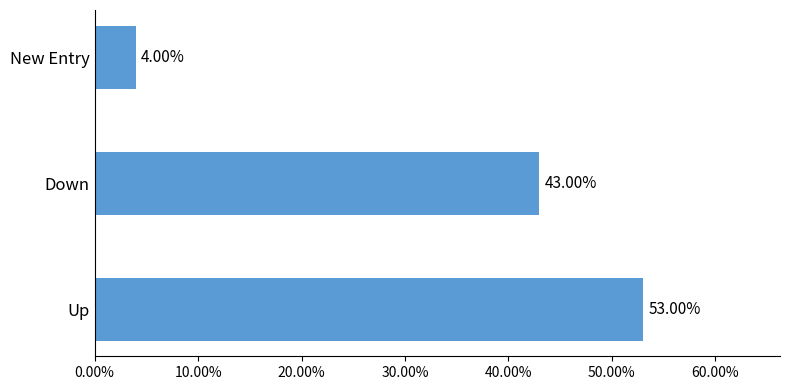

Are the bars grouped side by side (vs. stacked)?

No